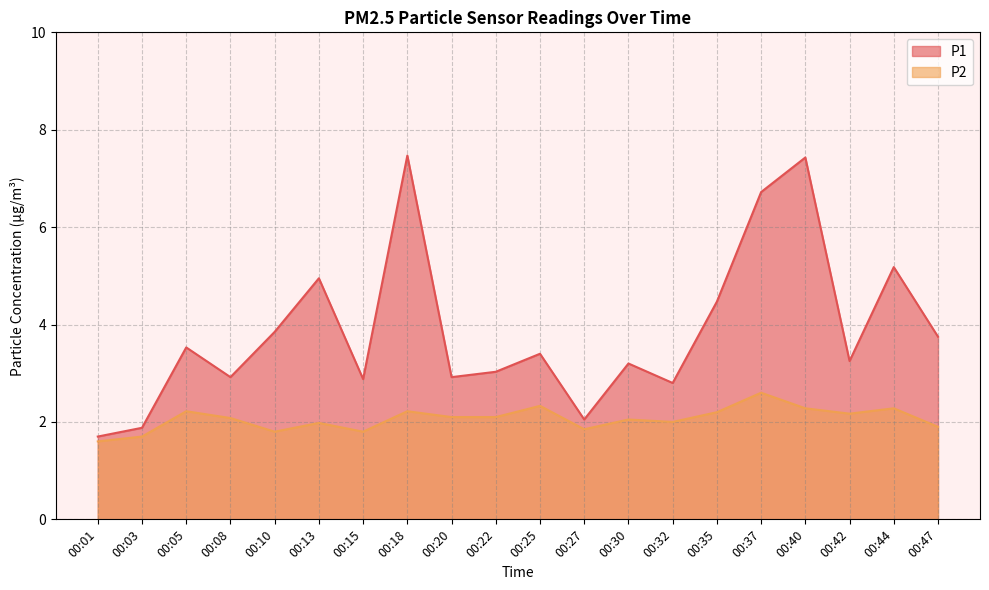

Reading left to right, list all the values displayed in this chart.

P1: 1.7	1.9	3.5	2.9	3.9	5.0	2.9	7.5	2.9	3.0	3.4	2.0	3.2	2.8	4.5	6.7	7.4	3.2	5.2	3.8
P2: 1.6	1.7	2.2	2.1	1.8	2.0	1.8	2.2	2.1	2.1	2.3	1.9	2.0	2.0	2.2	2.6	2.3	2.2	2.3	1.9